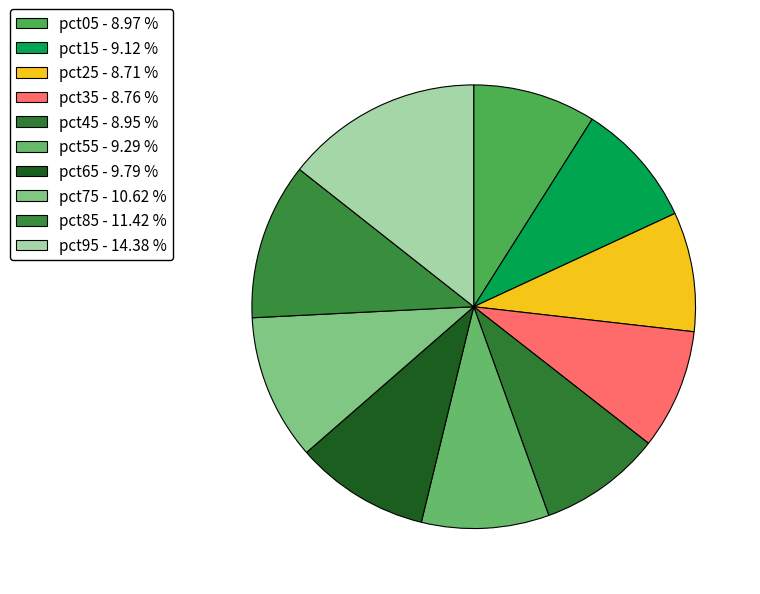

Between pct45 and pct65, which is larger?

pct65